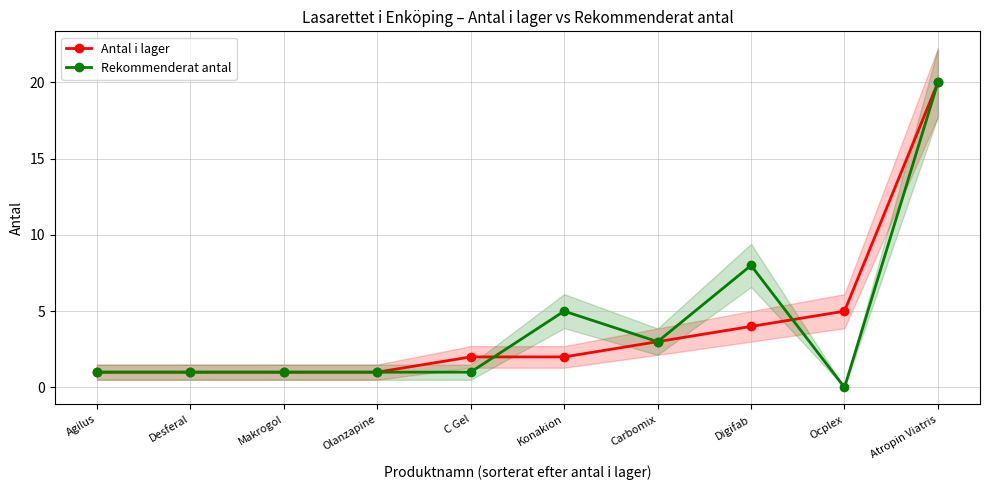

Rank the series at C Gel from lowest to highest value.

Rekommenderat antal, Antal i lager